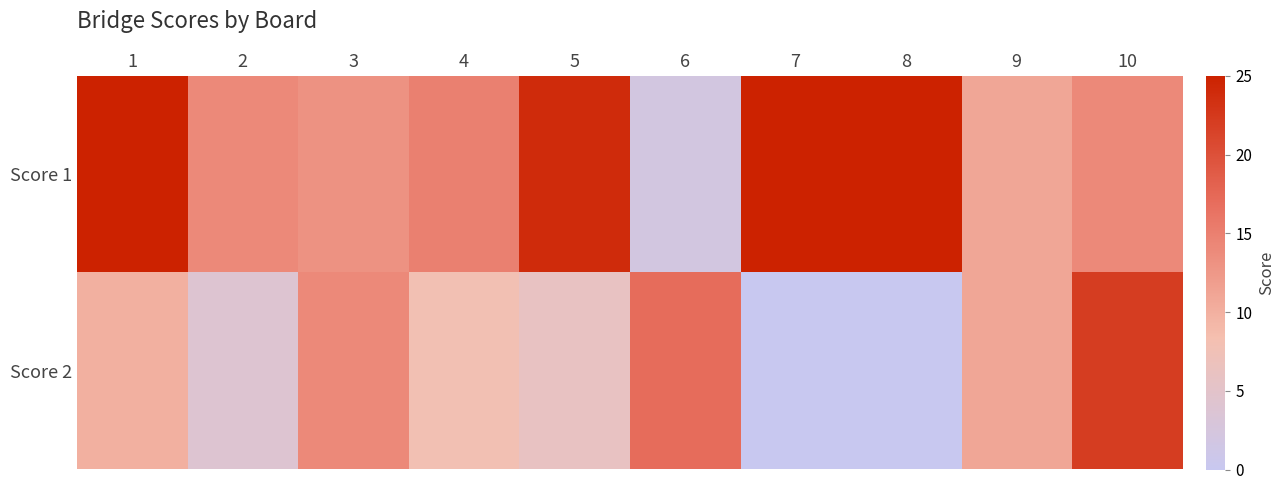

Which series has the largest total across all categories?

Score 1